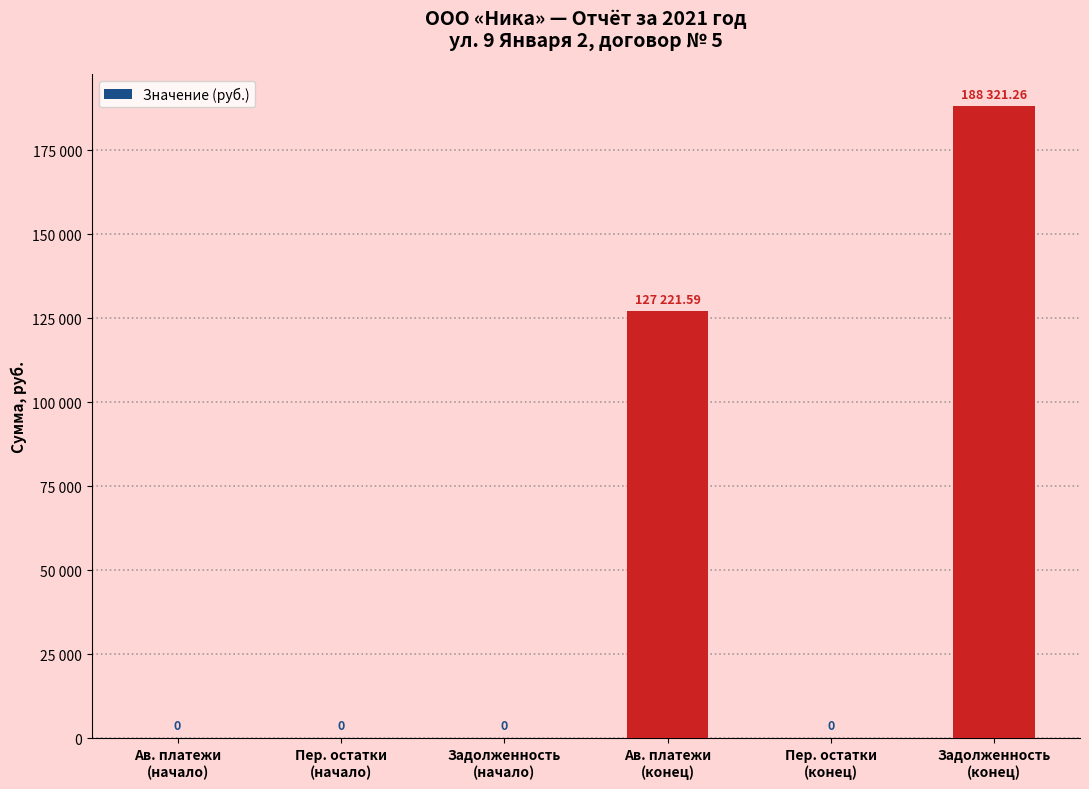

Is it true that the value at Пер. остатки
(начало) is -113522.1?

False